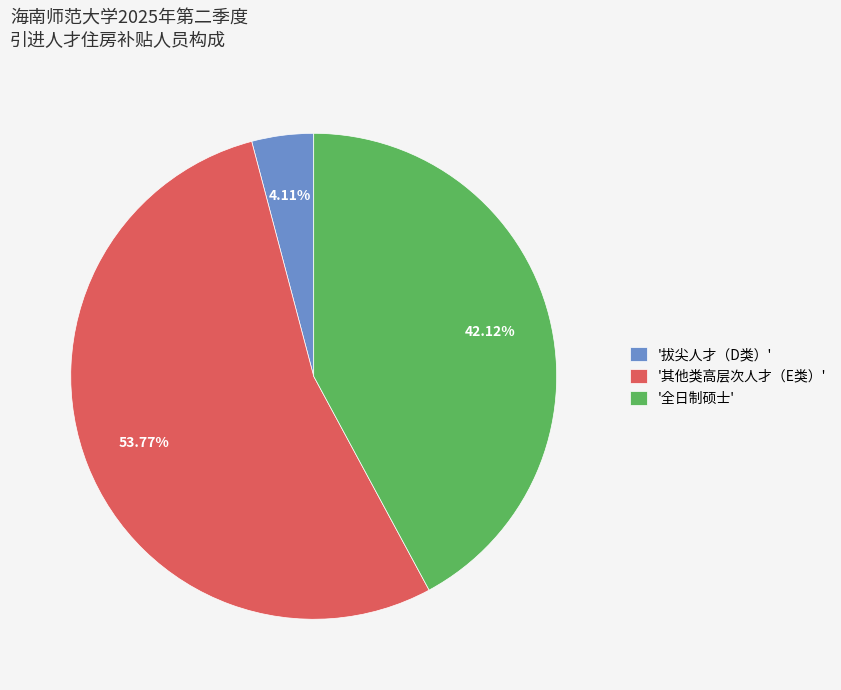

Approximately how many times larger is the value at '其他类高层次人才（E类）' compared to '全日制硕士'?

1.3